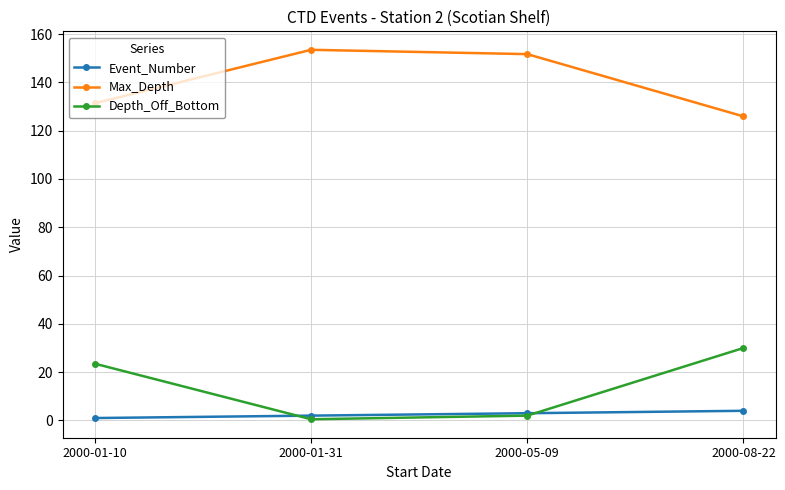

What is the difference between the highest and lowest values at 2000-01-31?

153.0